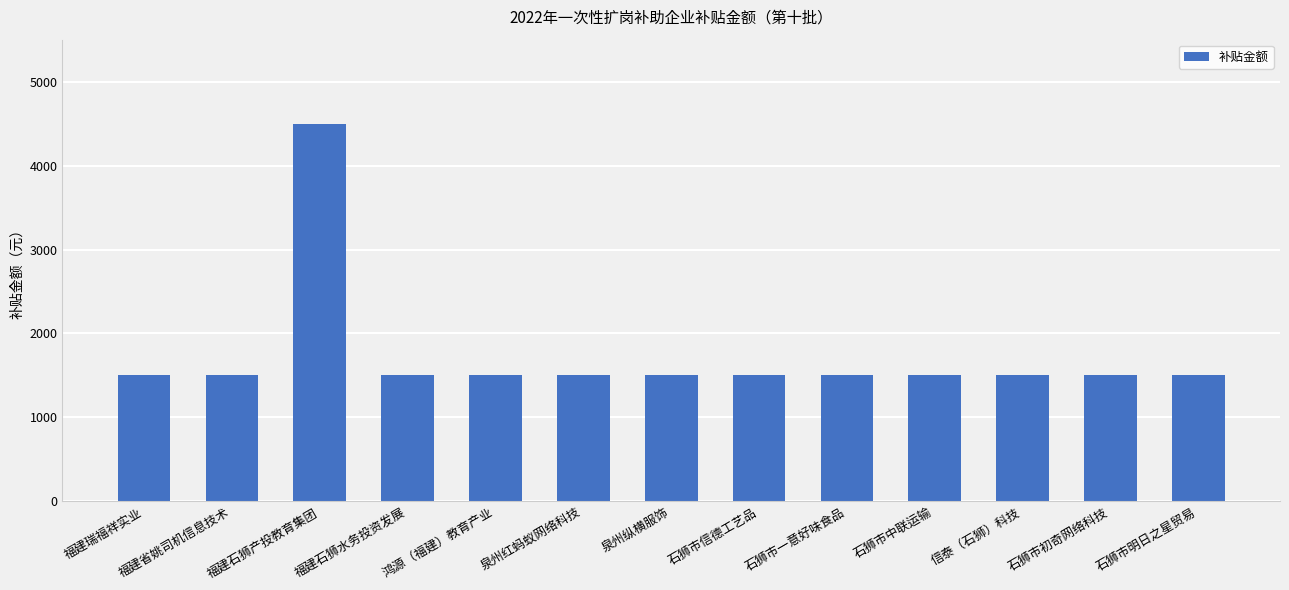

What is the value of the 4th bar from the left?

1500